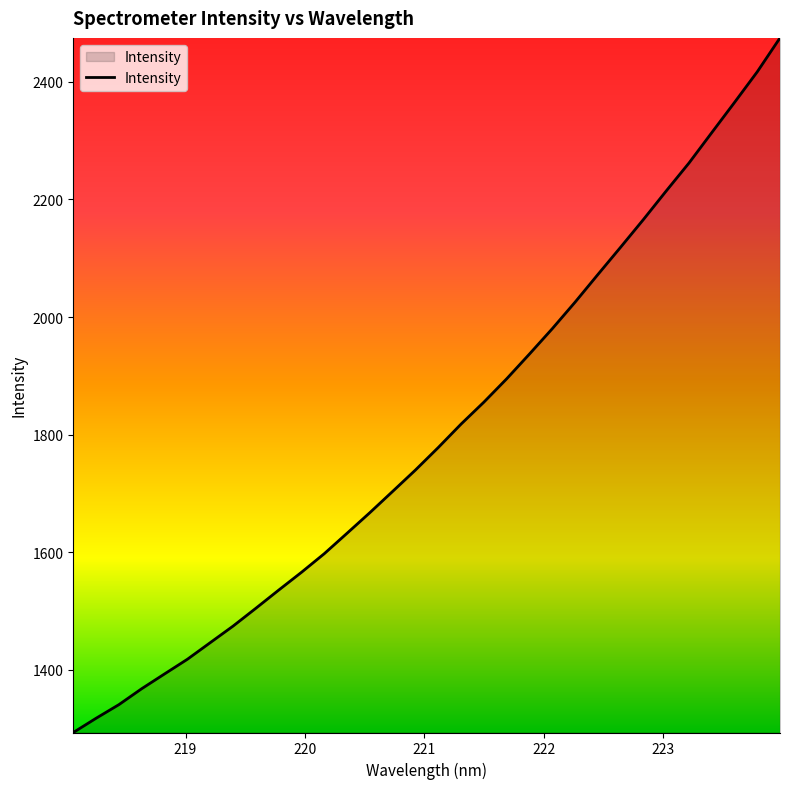

What is the minimum value shown in the chart?

1292.9